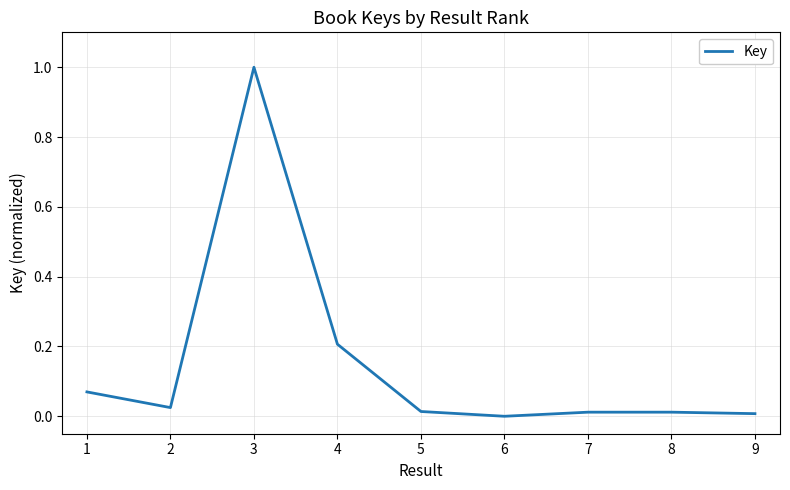

Does the chart display data point markers on the line(s)?

No